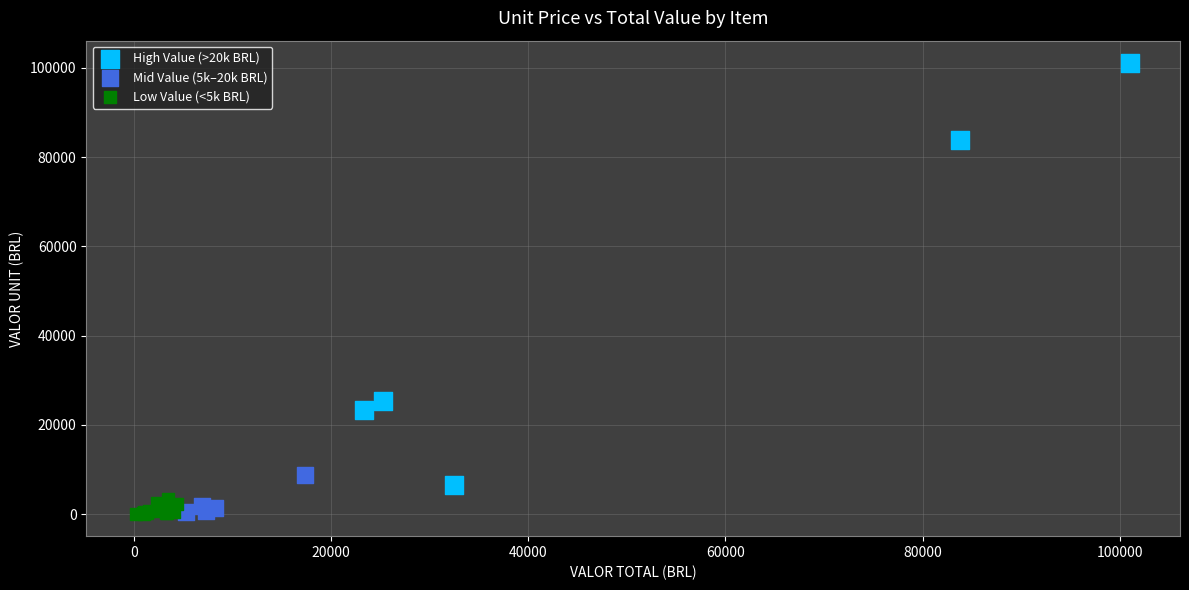

Which series reaches the maximum Y coordinate?

High Value (>20k BRL)